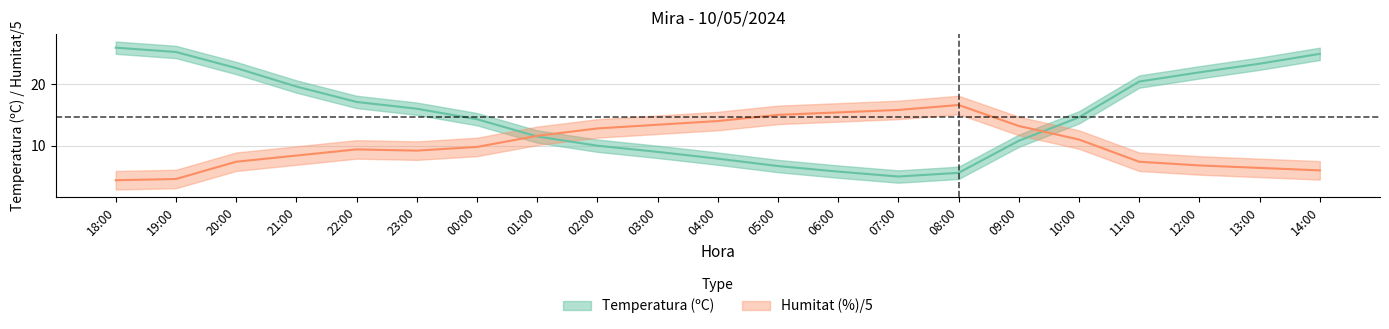

Where is the first local minimum for Temperatura (ºC)?

07:00